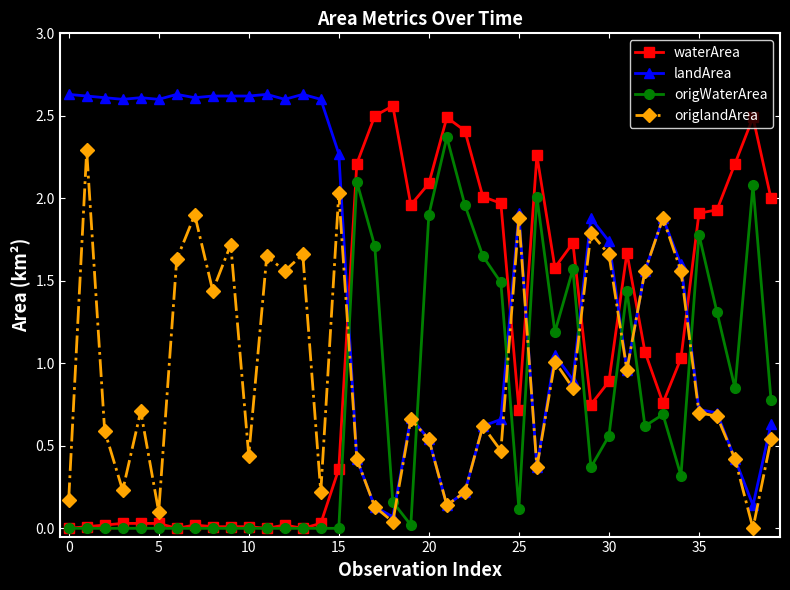

True or false: origWaterArea and landArea cross at least once.

True